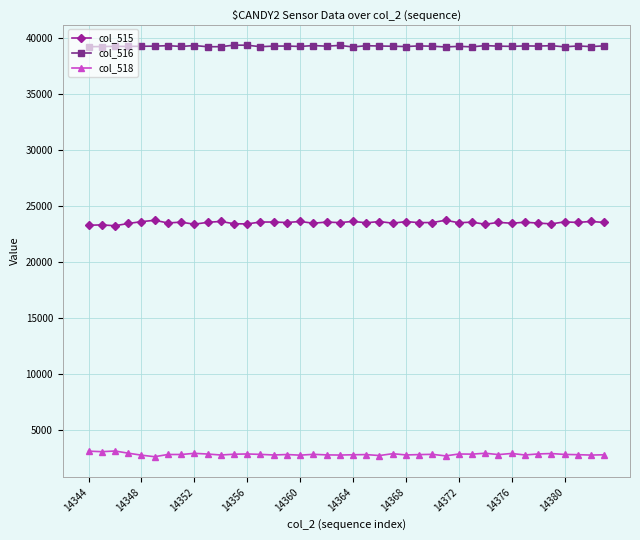

What is the value of the col_516 point at the 29th from the left?

39221